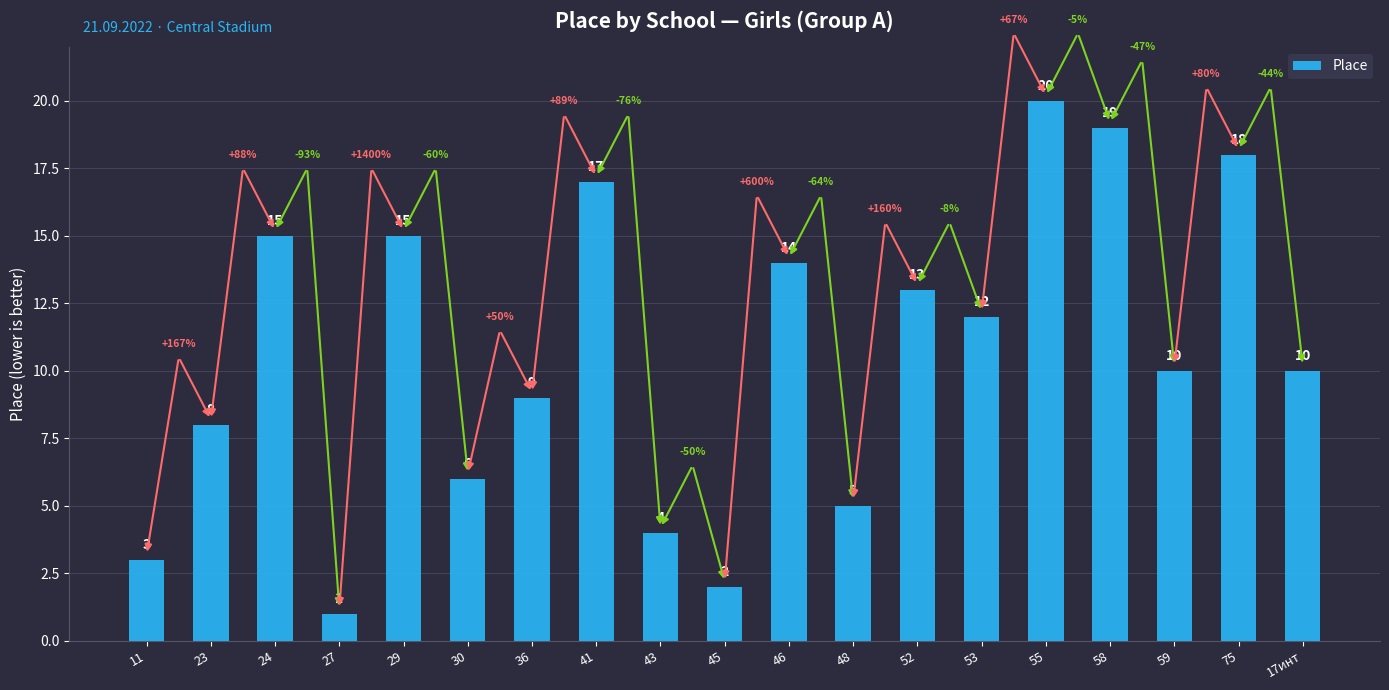

How many distinct data groups are displayed?

1